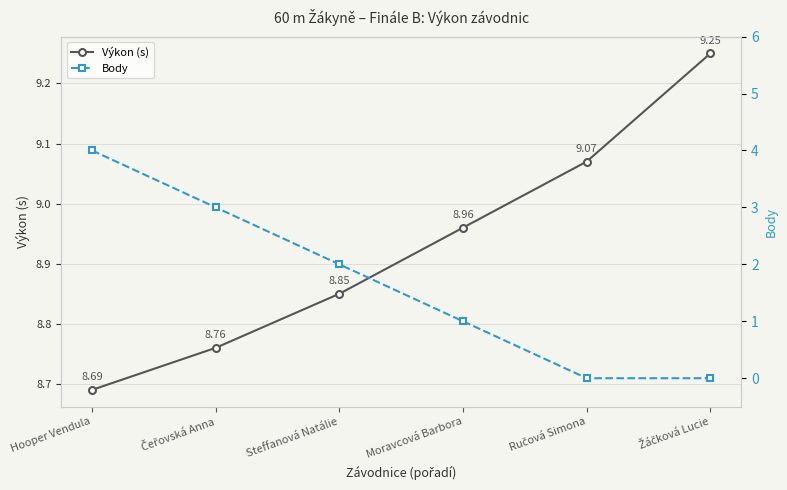

Which series has the widest spread of values?

Body